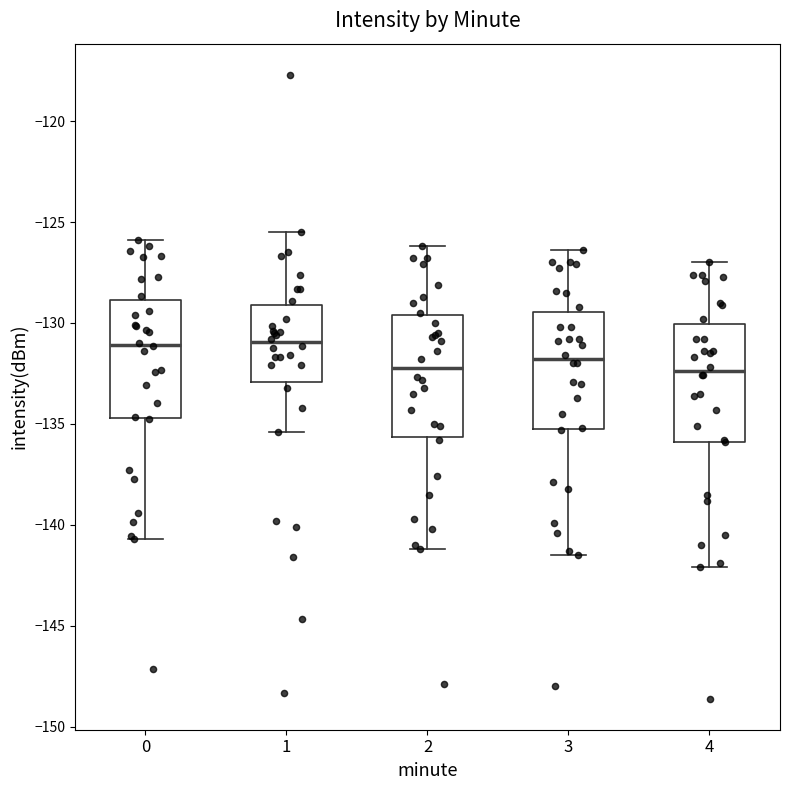

Reading left to right, read every box against the y-axis: the position of its median line, the range the box covers, and the ends of its whiskers. The values are not printed on the chart, so give them approximately, as read against the axis.

0: median -131.0, box -134.5 to -129.0, whiskers -140.5 to -126.0
1: median -131.0, box -133.0 to -129.0, whiskers -135.5 to -125.5
2: median -132.0, box -135.5 to -129.5, whiskers -141.0 to -126.0
3: median -132.0, box -135.5 to -129.5, whiskers -141.5 to -126.5
4: median -132.5, box -136.0 to -130.0, whiskers -142.0 to -127.0